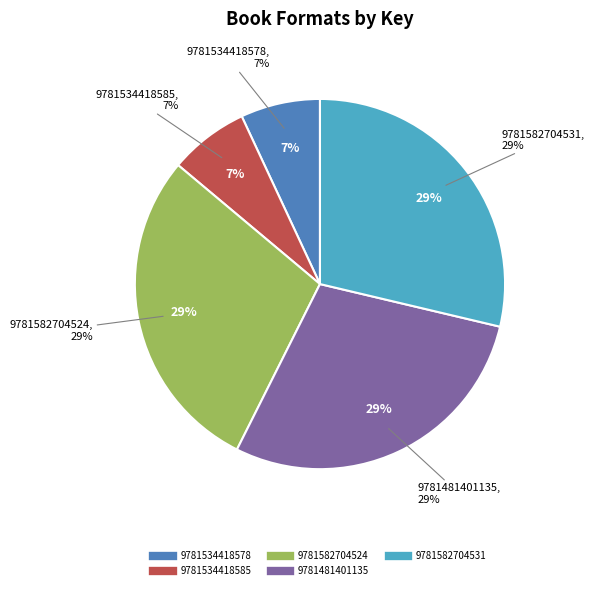

How many segments does this pie chart have?

5